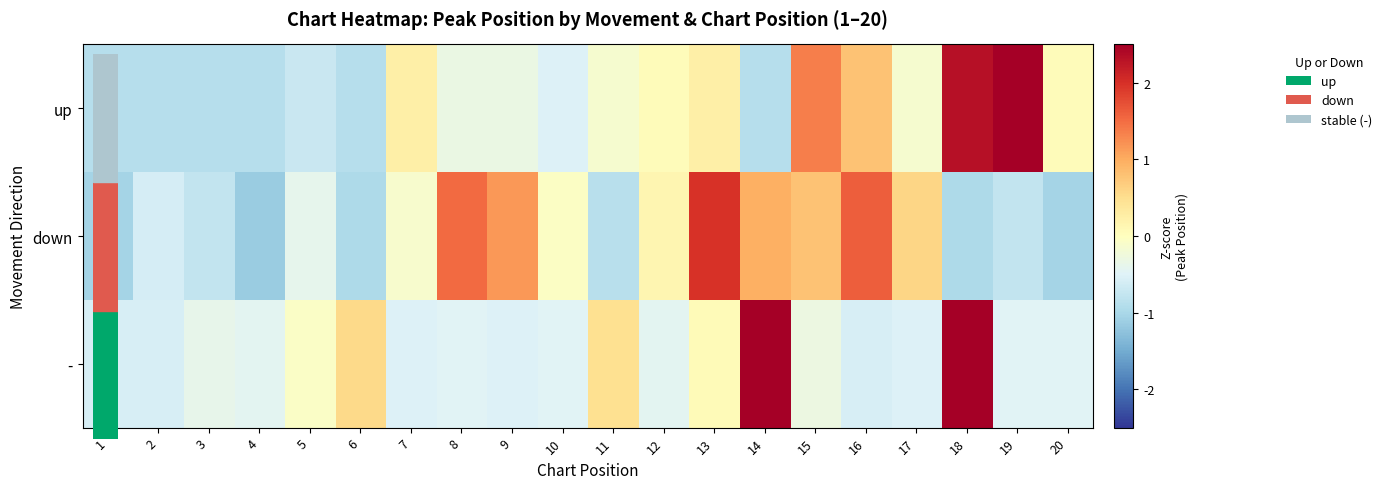

What is the maximum value shown in the chart?

2.9